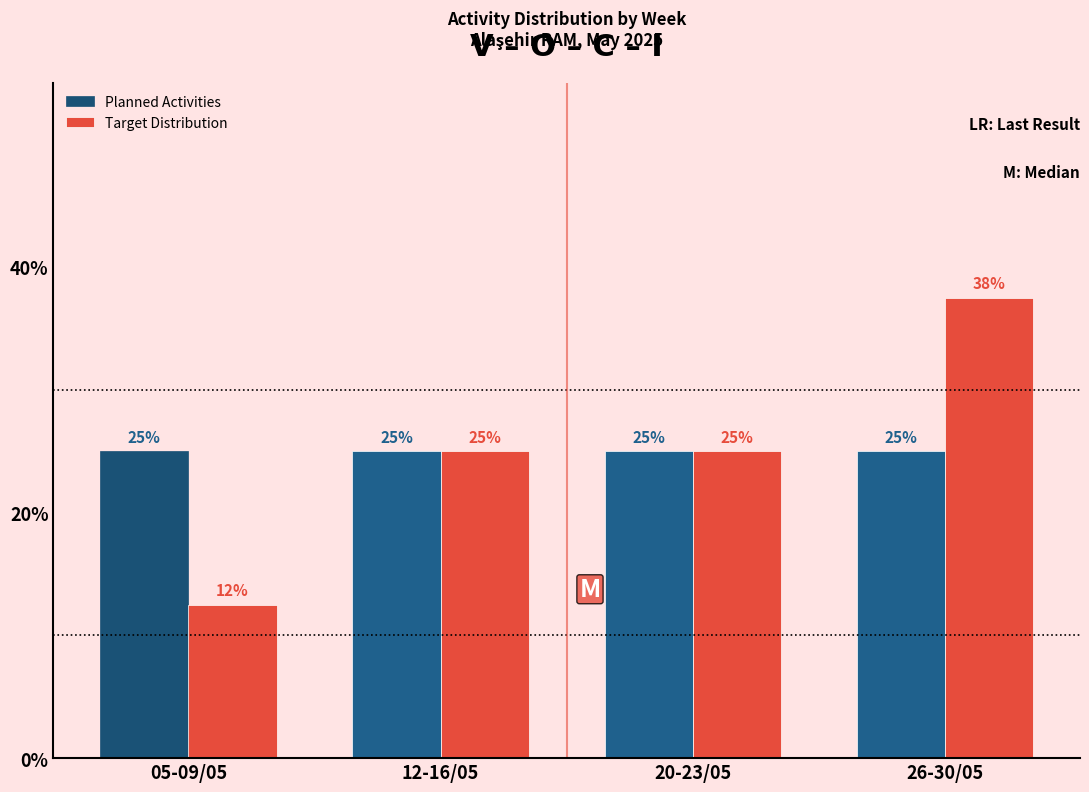

List the series in order of their peak value, highest first.

Target Distribution, Planned Activities